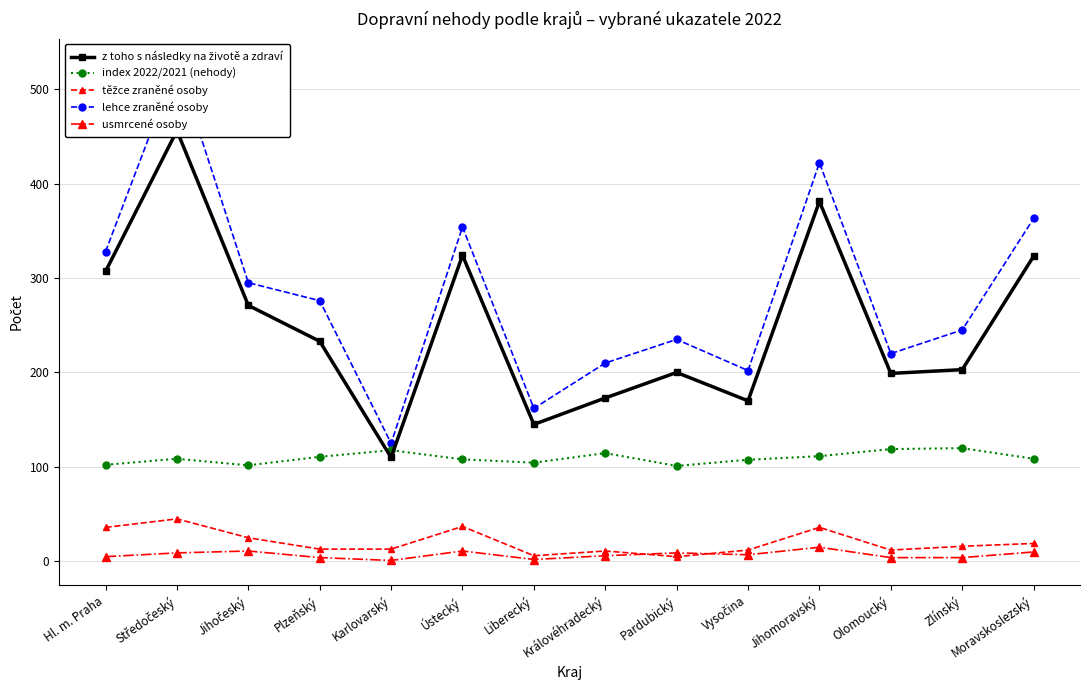

Reading right to left, list all the values displayed in this chart.

z toho s následky na životě a zdraví: Moravskoslezský=323.0	Zlínský=203.0	Olomoucký=199.0	Jihomoravský=381.0	Vysočina=170.0	Pardubický=200.0	Královéhradecký=173.0	Liberecký=145.0	Ústecký=324.0	Karlovarský=110.0	Plzeňský=233.0	Jihočeský=271.0	Středočeský=456.0	Hl. m. Praha=307.0
index 2022/2021 (nehody): Moravskoslezský=108.6	Zlínský=119.9	Olomoucký=118.9	Jihomoravský=111.4	Vysočina=107.6	Pardubický=101.1	Královéhradecký=114.6	Liberecký=104.5	Ústecký=108.0	Karlovarský=117.7	Plzeňský=110.7	Jihočeský=101.7	Středočeský=108.6	Hl. m. Praha=102.3
těžce zraněné osoby: Moravskoslezský=19.0	Zlínský=16.0	Olomoucký=12.0	Jihomoravský=36.0	Vysočina=12.0	Pardubický=5.0	Královéhradecký=11.0	Liberecký=6.0	Ústecký=37.0	Karlovarský=13.0	Plzeňský=13.0	Jihočeský=25.0	Středočeský=45.0	Hl. m. Praha=36.0
lehce zraněné osoby: Moravskoslezský=363.0	Zlínský=245.0	Olomoucký=220.0	Jihomoravský=422.0	Vysočina=202.0	Pardubický=235.0	Královéhradecký=210.0	Liberecký=162.0	Ústecký=354.0	Karlovarský=125.0	Plzeňský=276.0	Jihočeský=295.0	Středočeský=527.0	Hl. m. Praha=328.0
usmrcené osoby: Moravskoslezský=10.0	Zlínský=4.0	Olomoucký=4.0	Jihomoravský=15.0	Vysočina=7.0	Pardubický=9.0	Královéhradecký=6.0	Liberecký=2.0	Ústecký=11.0	Karlovarský=1.0	Plzeňský=4.0	Jihočeský=11.0	Středočeský=9.0	Hl. m. Praha=5.0